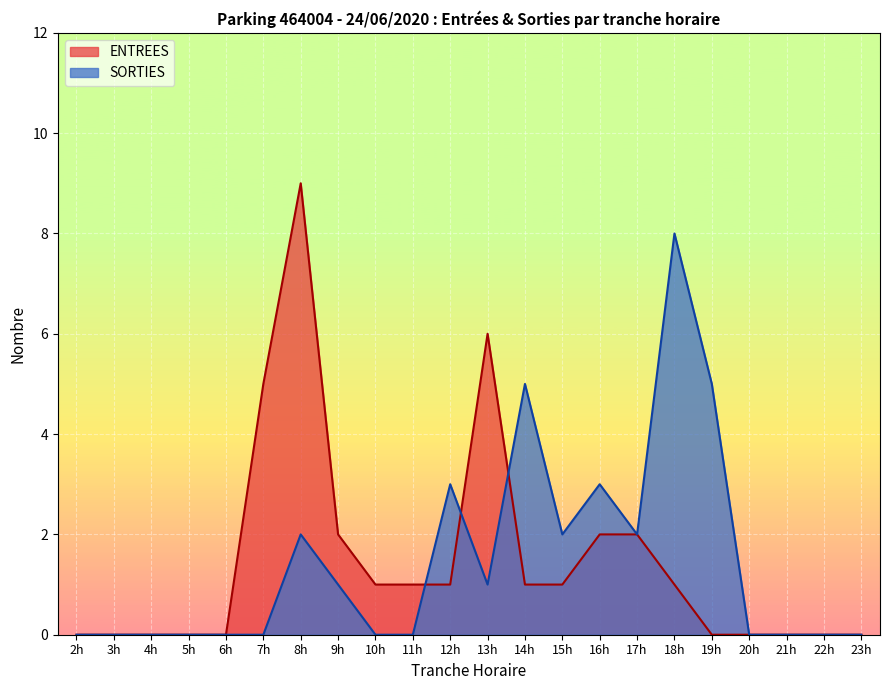

Count the SORTIES values in the range 0 to 2.

17